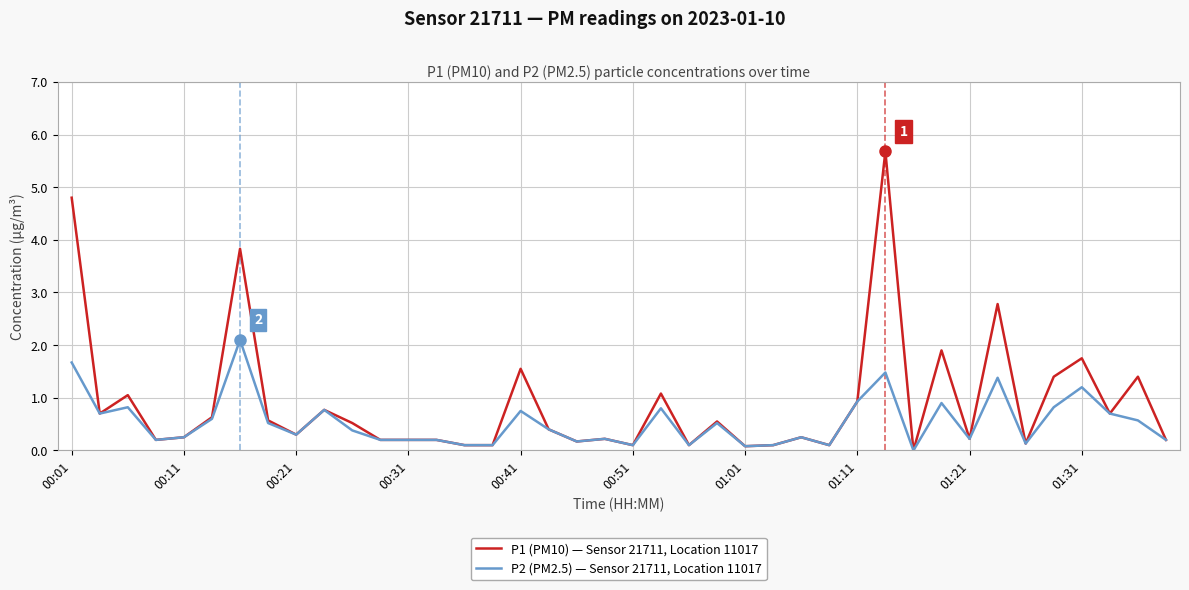

What are all the series names shown in the legend?

P1 (PM10) — Sensor 21711, Location 11017, P2 (PM2.5) — Sensor 21711, Location 11017